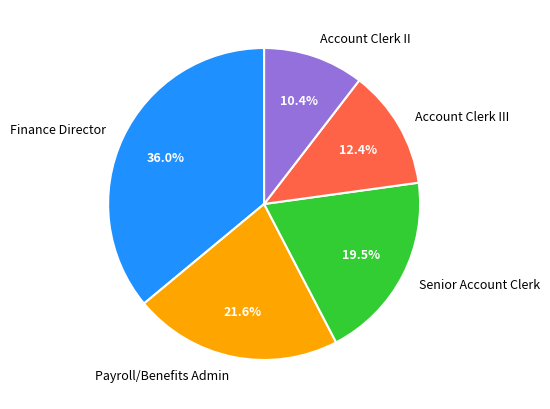

What percentage is NOT represented by Account Clerk II?

89.6%